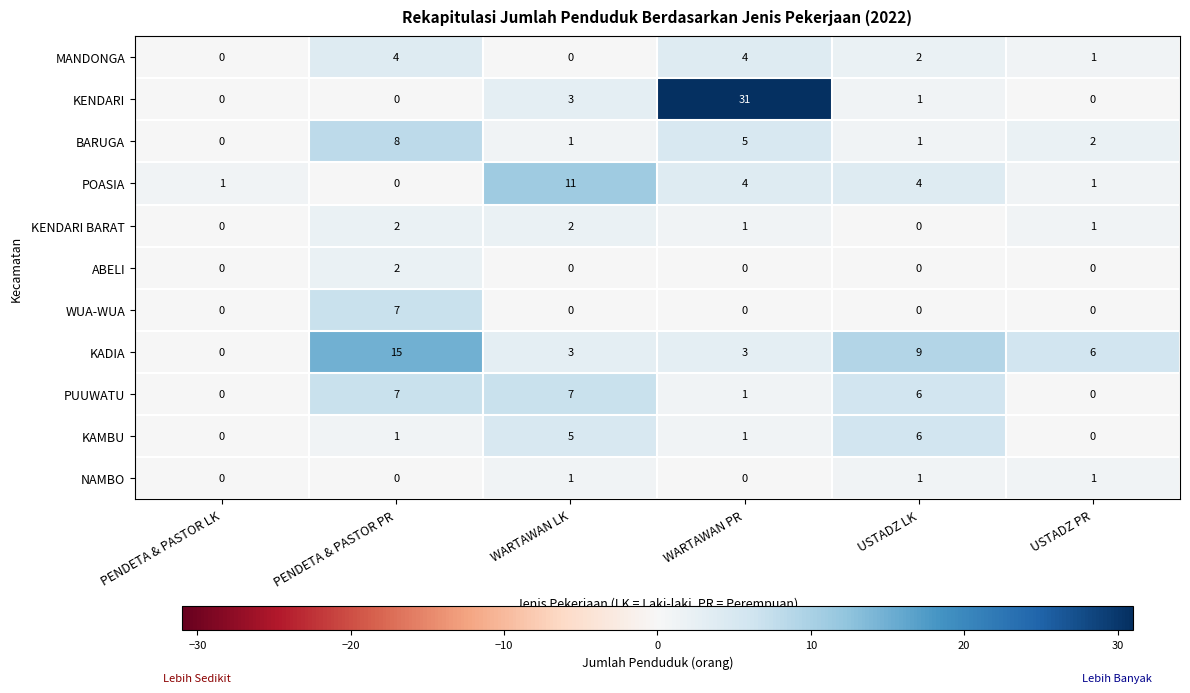

Which series has the largest total across all categories?

KADIA